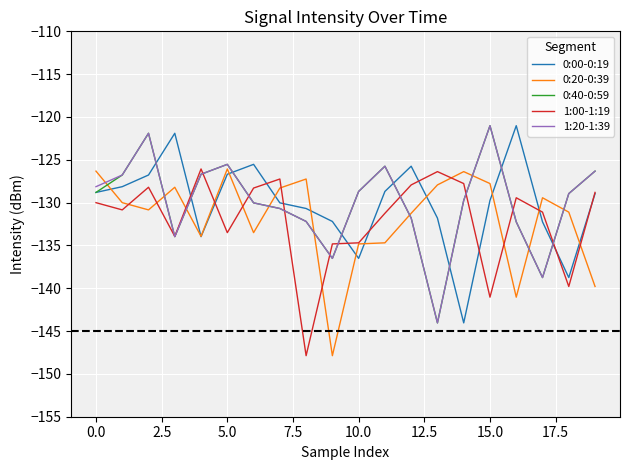

True or false: 1:20-1:39 and 0:00-0:19 intersect in this chart.

True